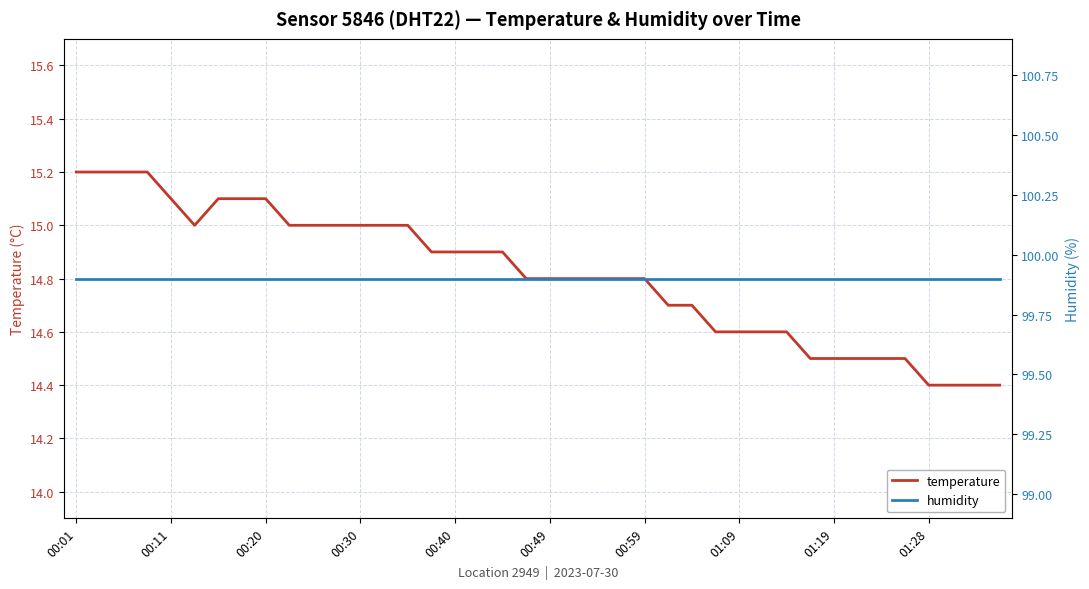

The value of humidity at 39 is 50.1. True or false?

False